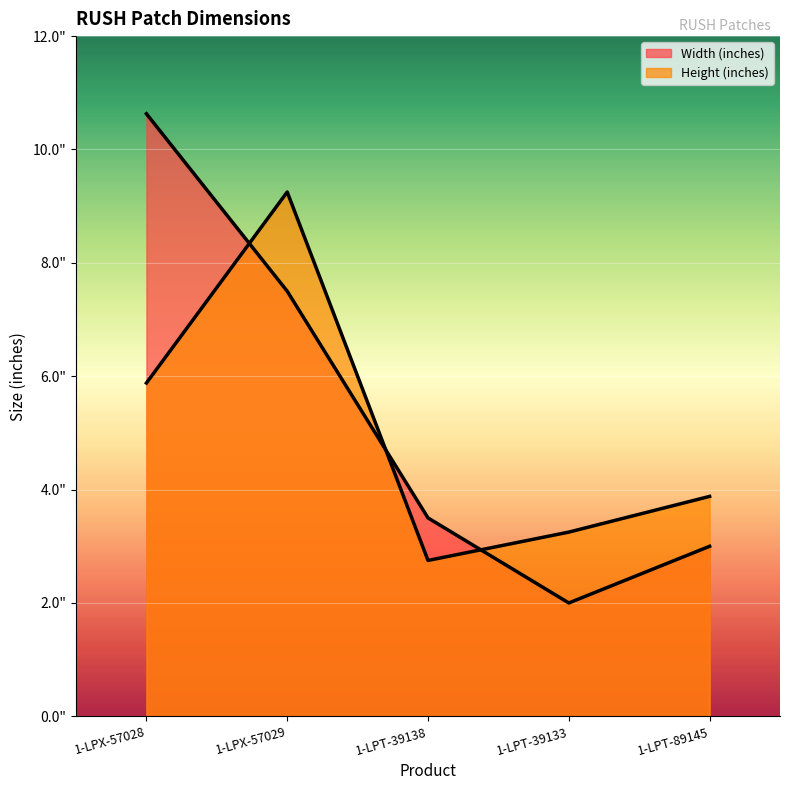

Rank the categories by Height (inches) value from highest to lowest.

1-LPX-57029, 1-LPX-57028, 1-LPT-89145, 1-LPT-39133, 1-LPT-39138